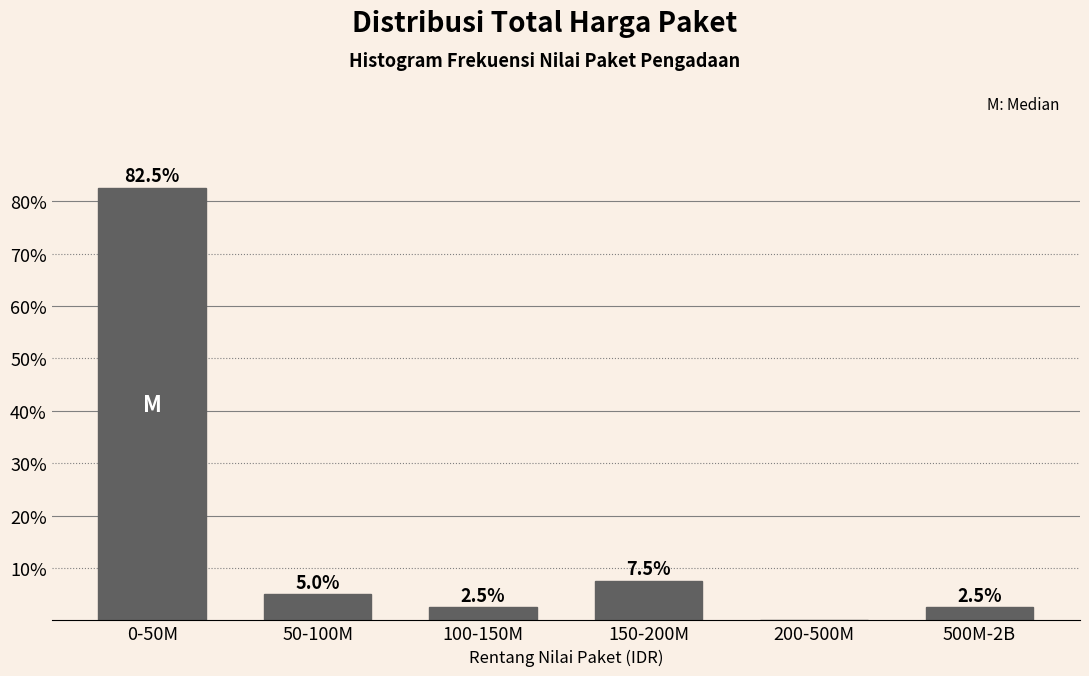

Reading left to right, transcribe all the data shown in this chart.

0-50M=82.5	50-100M=5.0	100-150M=2.5	150-200M=7.5	200-500M=0.0	500M-2B=2.5